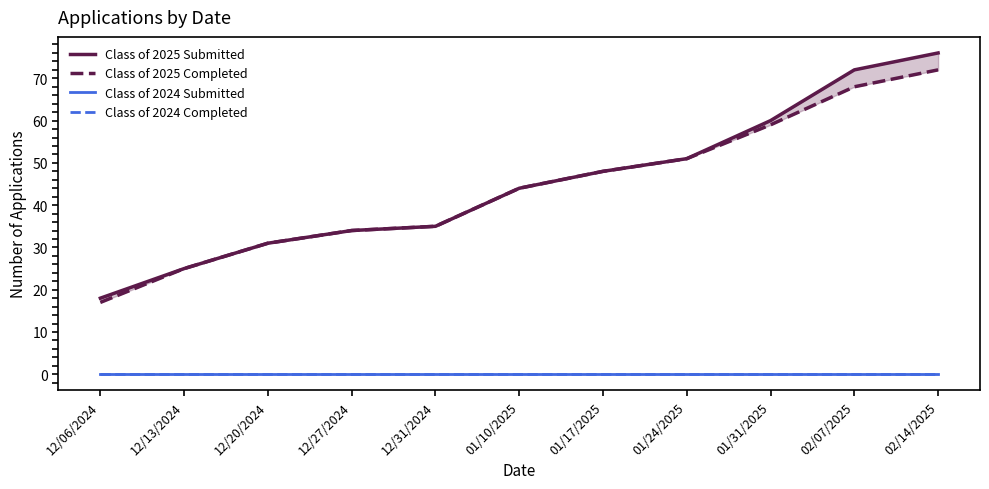

What are all the series names shown in the legend?

Class of 2025 Submitted, Class of 2025 Completed, Class of 2024 Submitted, Class of 2024 Completed